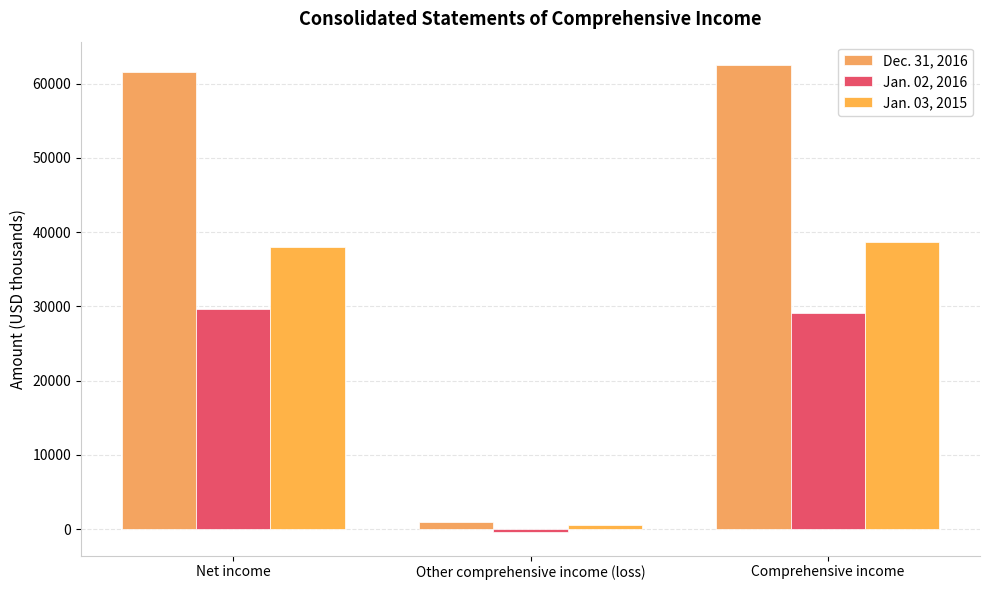

Reading left to right, what are all the values shown in this chart?

Dec. 31, 2016: Net income=61494	Other comprehensive income (loss)=999	Comprehensive income=62493
Jan. 02, 2016: Net income=29586	Other comprehensive income (loss)=-425	Comprehensive income=29161
Jan. 03, 2015: Net income=38021	Other comprehensive income (loss)=602	Comprehensive income=38623